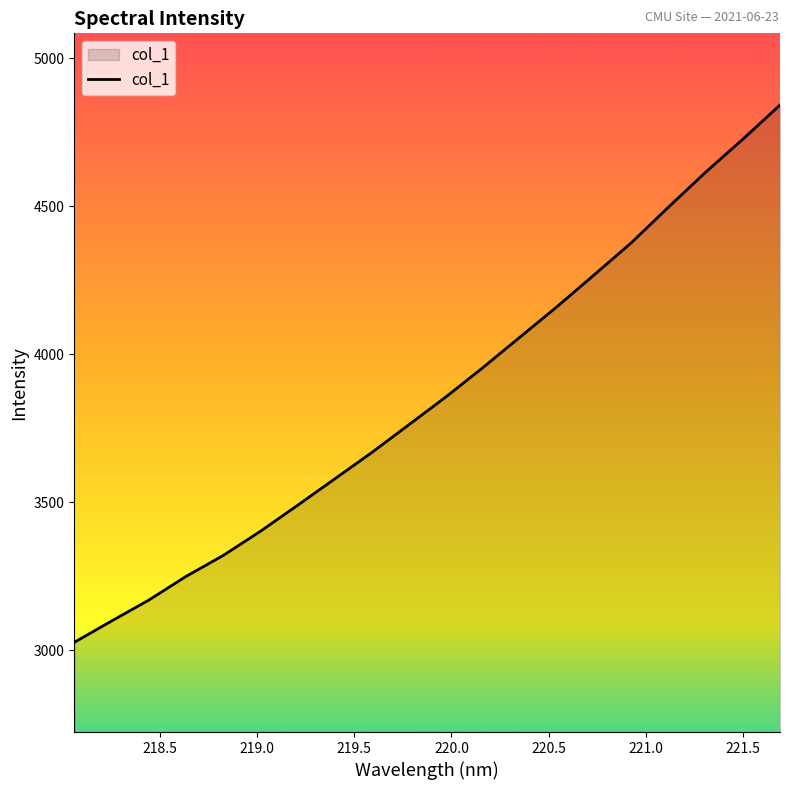

What is the greatest value displayed?

4841.5